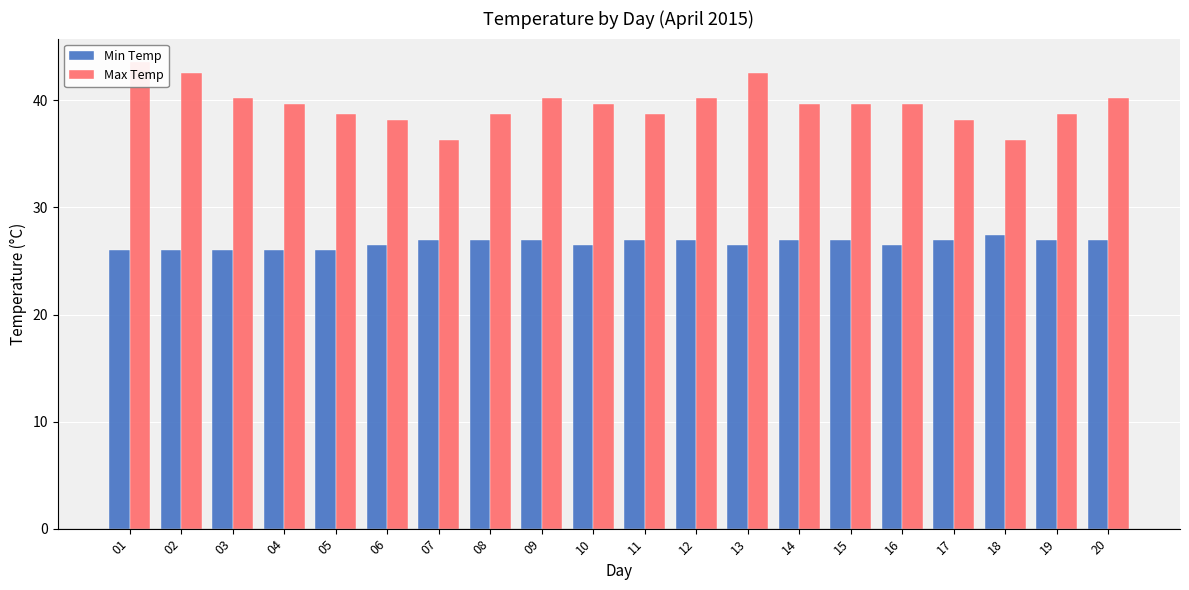

What is the approximate value of Min Temp at 17?

27.0